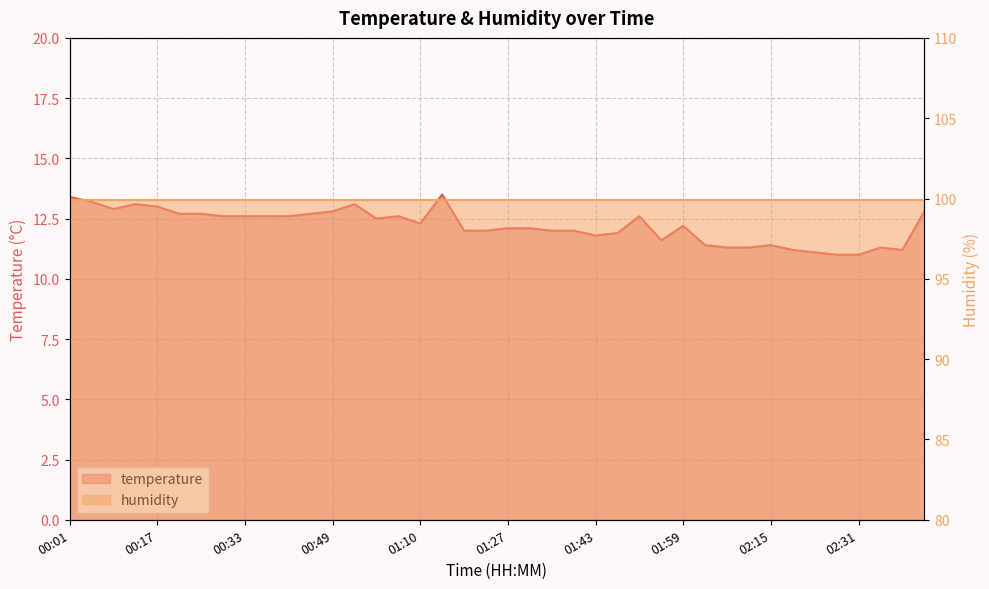

What is the difference between the values at 00:45 and 02:15?

1.3